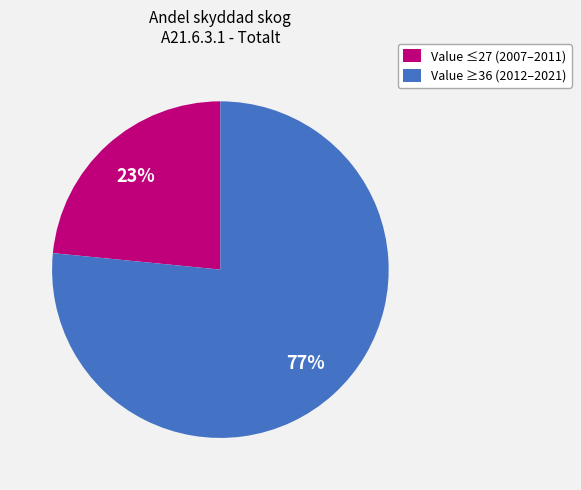

Is the sum of Value ≥36 (2012–2021) and Value ≤27 (2007–2011) greater than half?

Yes